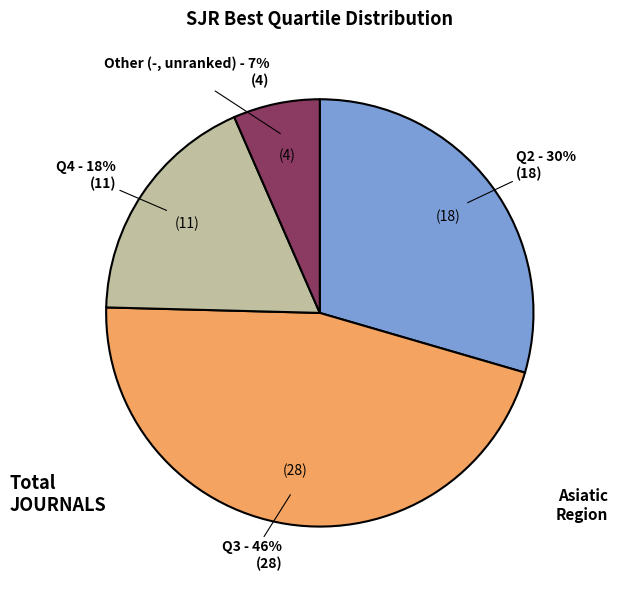

What is the ratio of the value at Other (-, unranked) to the value at Q4?

0.4